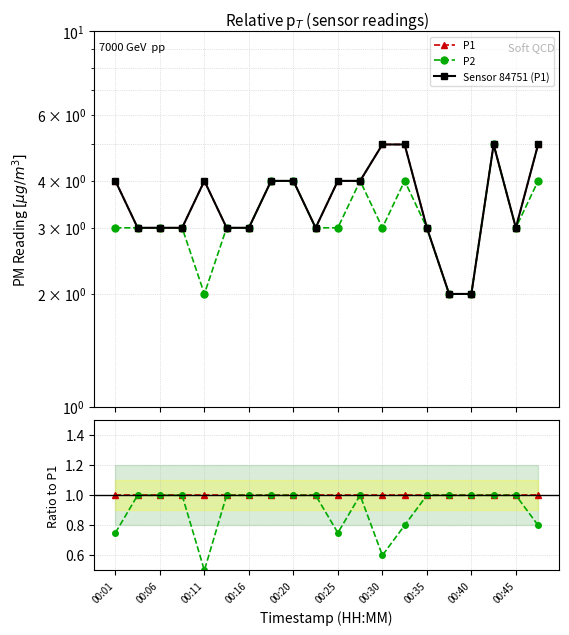

Between 14 and 15, which is larger?

14